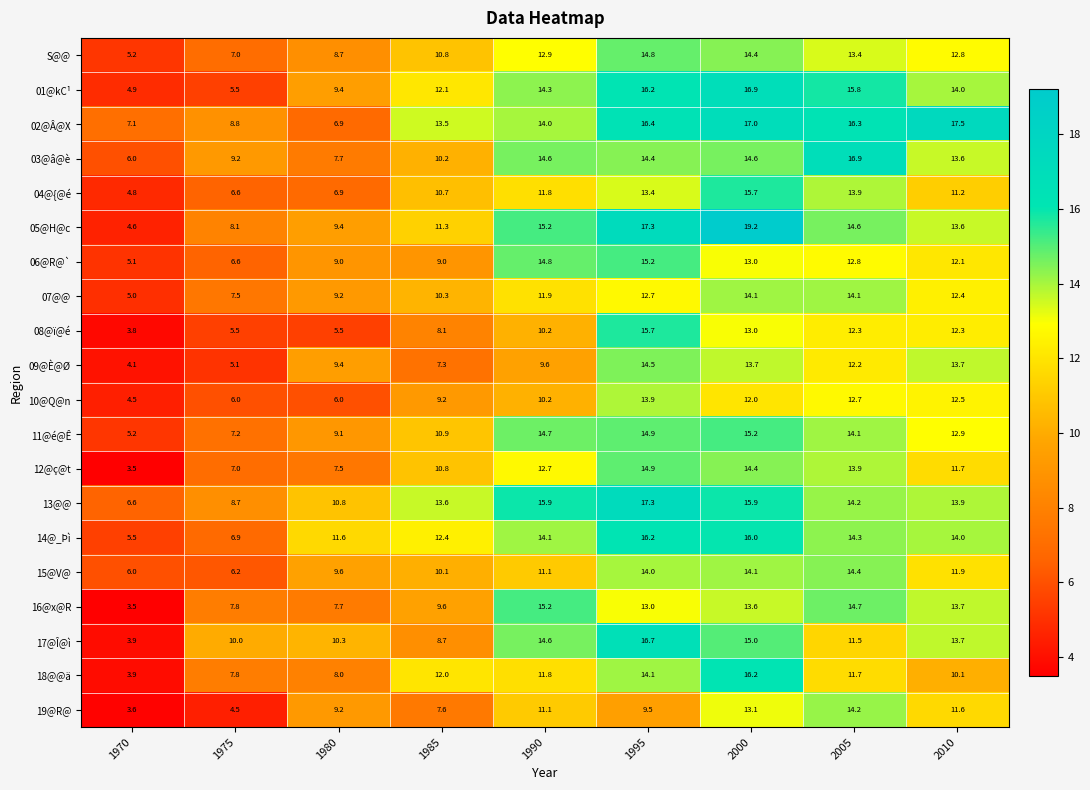

What is the minimum value shown in the chart?

3.5